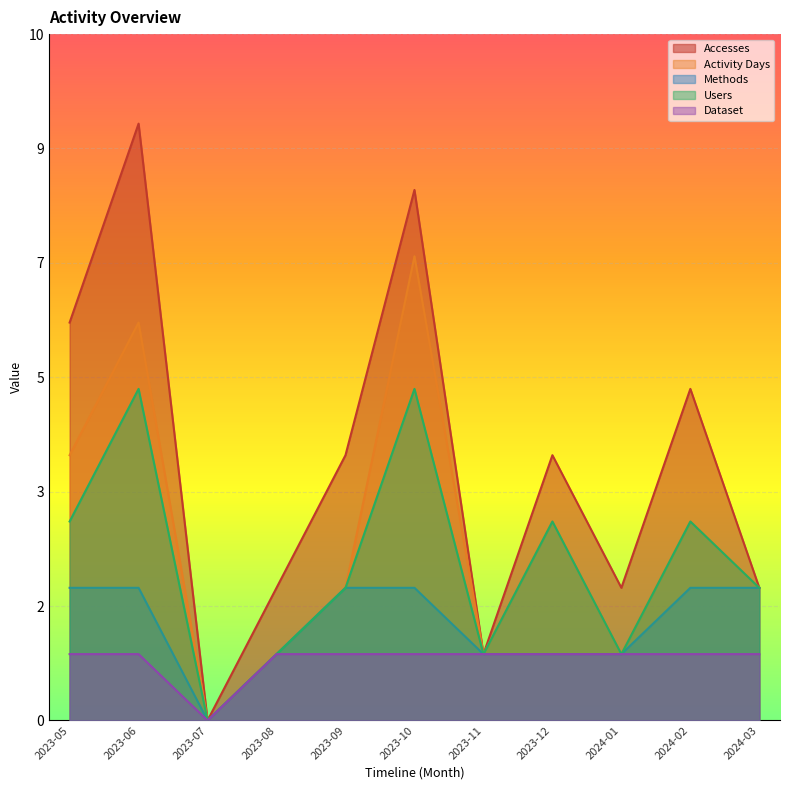

What is the total value across all series at 2024-02?

14